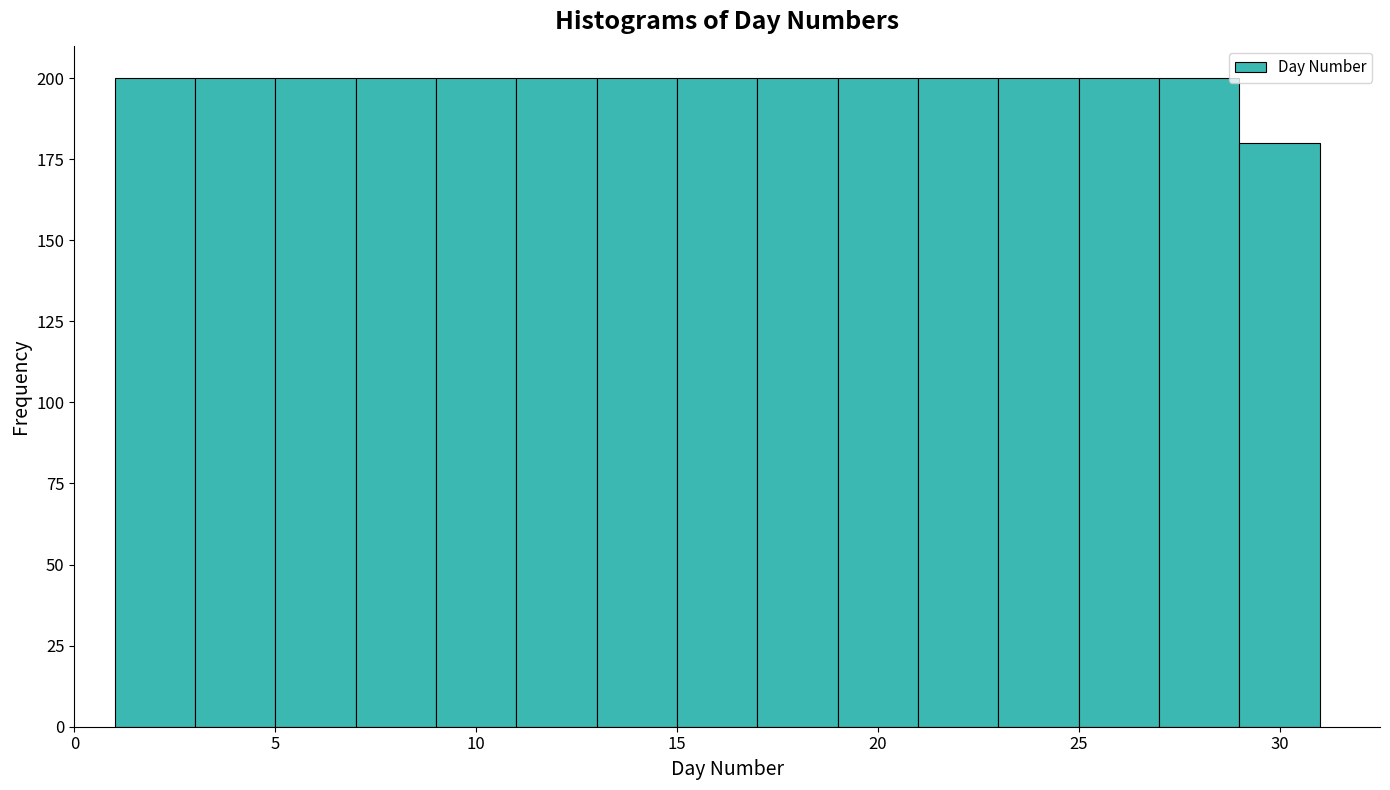

Reading left to right, transcribe this chart: for each bar, give the range it covers on the x-axis and its height. The values are not printed on the chart, so give them approximately, as read against the axis.

1 to 3: 200
3 to 5: 200
5 to 7: 200
7 to 9: 200
9 to 11: 200
11 to 13: 200
13 to 15: 200
15 to 17: 200
17 to 19: 200
19 to 21: 200
21 to 23: 200
23 to 25: 200
25 to 27: 200
27 to 29: 200
29 to 31: 180